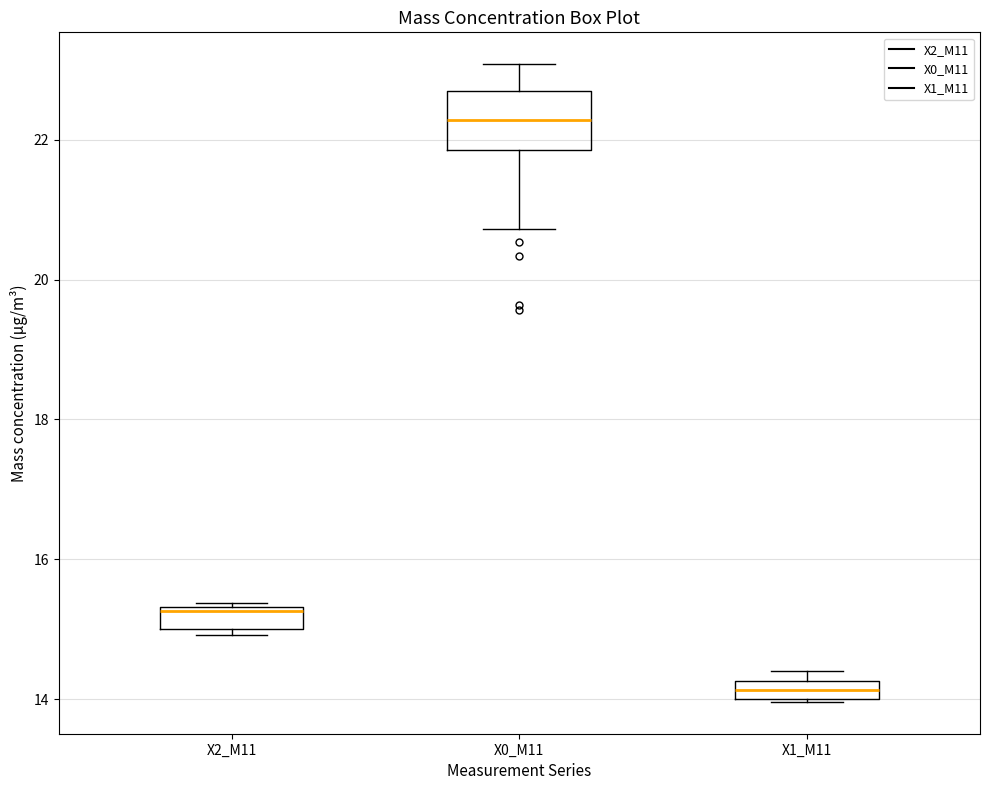

Which box is the tallest, from its lower edge to its upper edge?

X0_M11